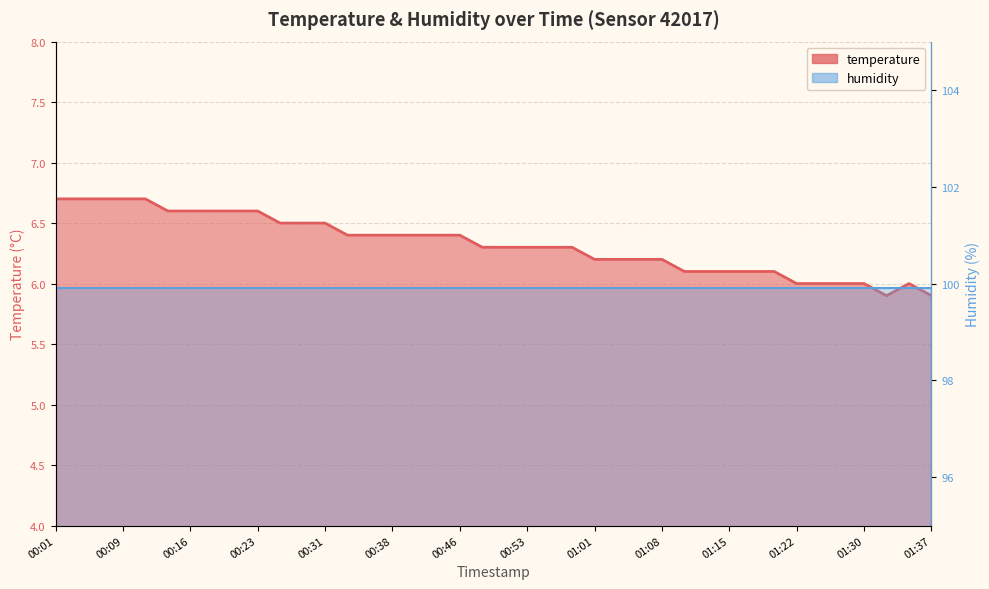

How many values are between 6 and 7?

38